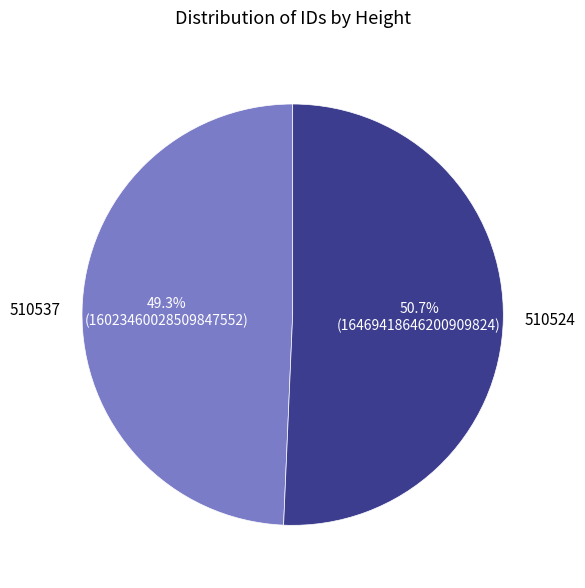

How many slices are in this pie chart?

2